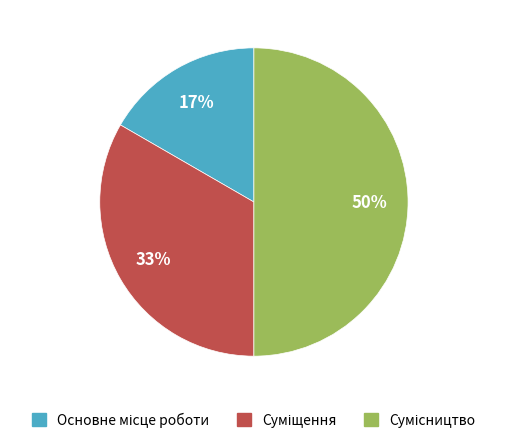

To the nearest percent, what is the difference between the largest and smallest slice percentages?

33%